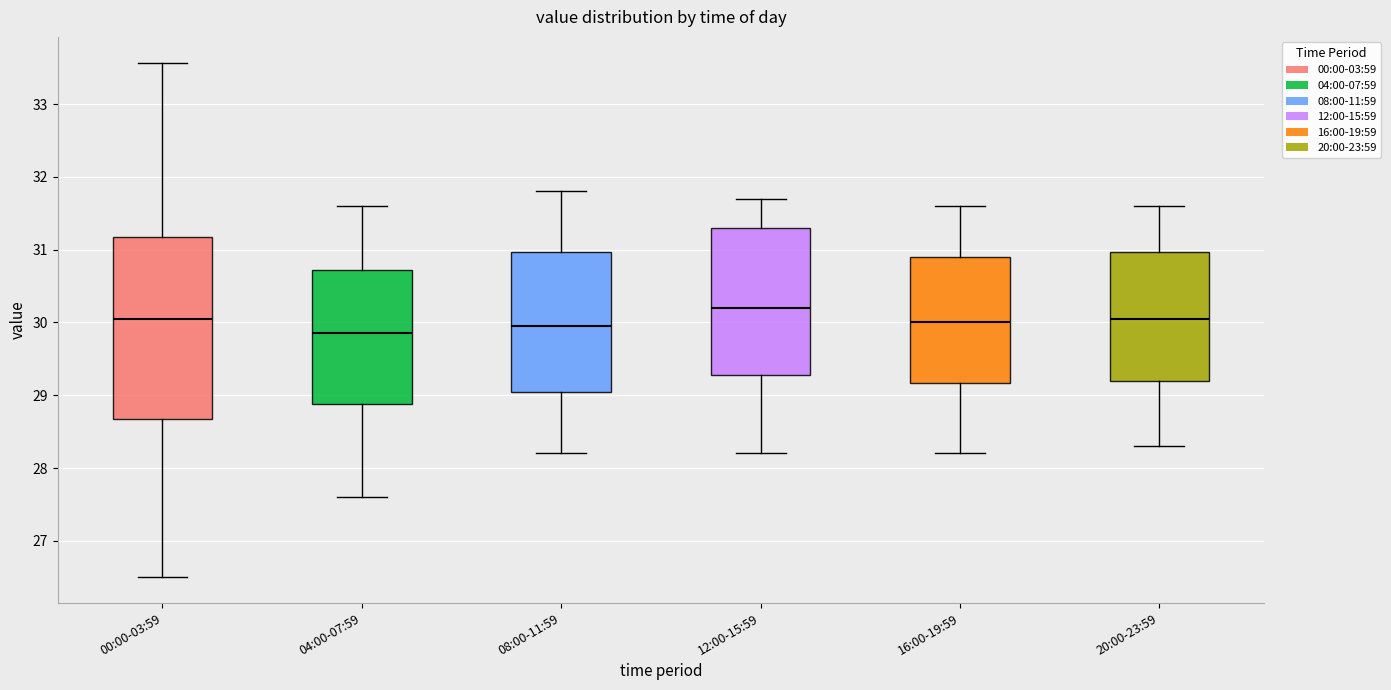

Which box's median line is the lowest?

04:00-07:59